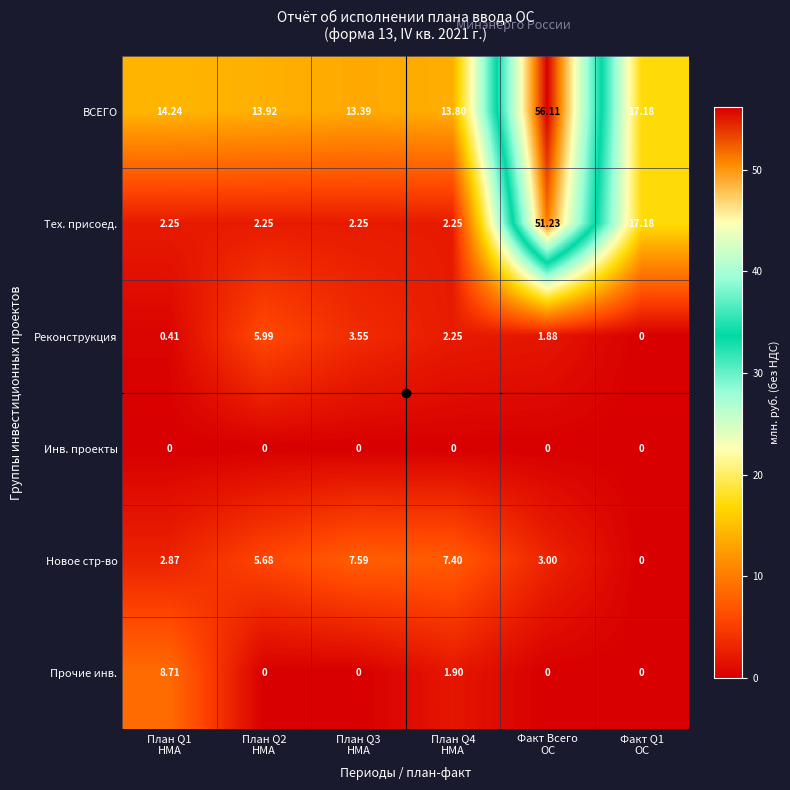

List the series in order of their peak value, highest first.

ВСЕГО, Тех. присоед., Прочие инв., Новое стр-во, Реконструкция, Инв. проекты